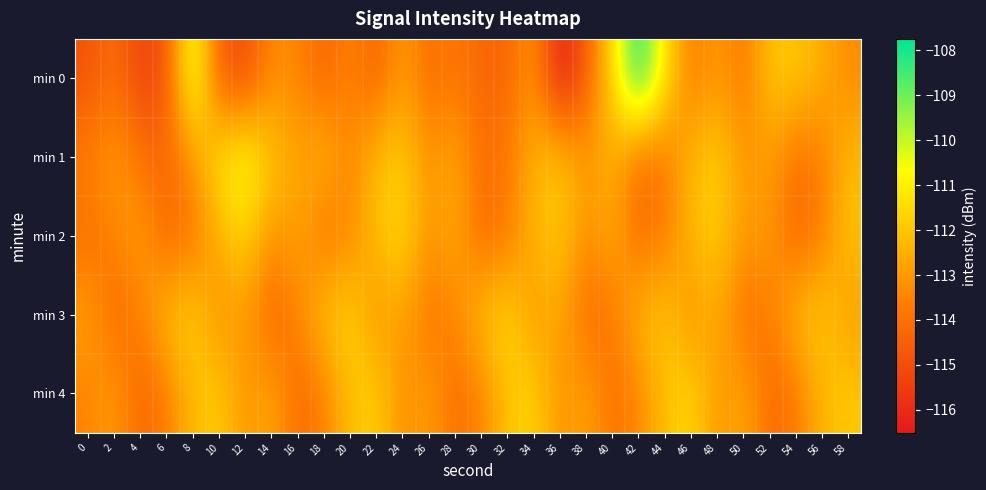

Which series has the largest range (max minus min)?

min 0